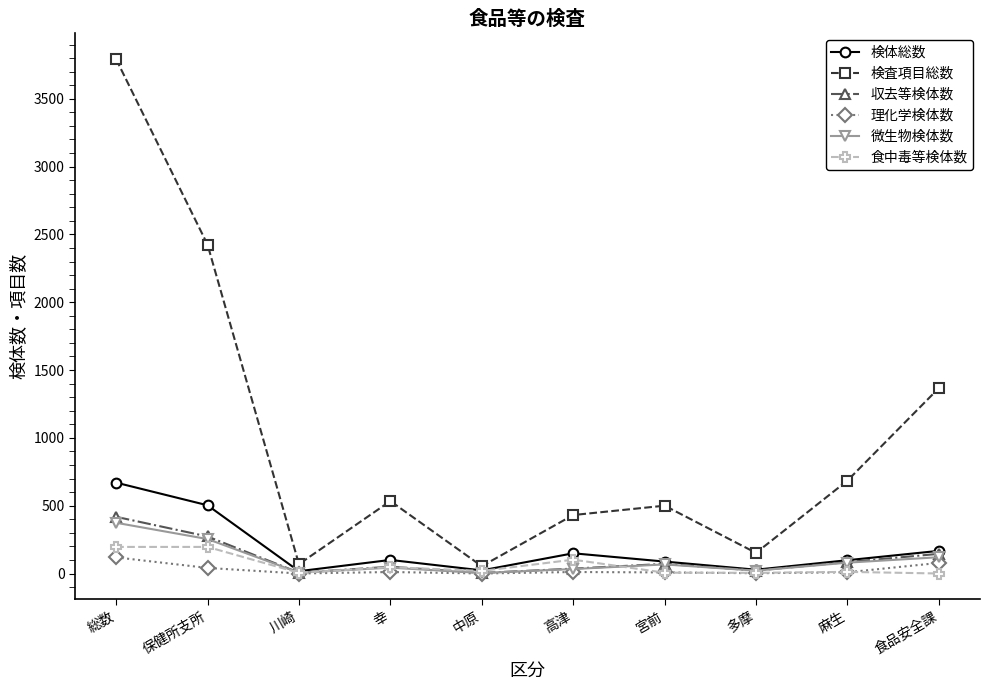

At which category does 収去等検体数 reach its first local peak?

幸